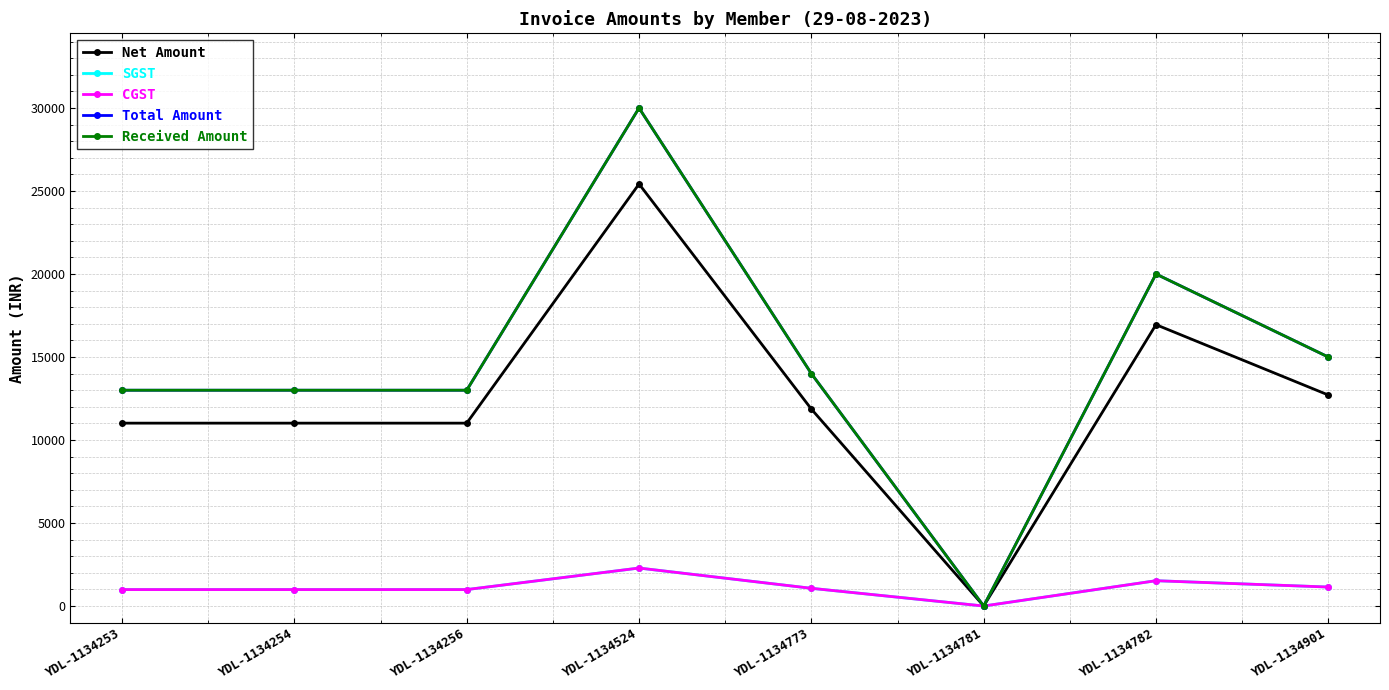

Does the chart have visible grid lines?

Yes